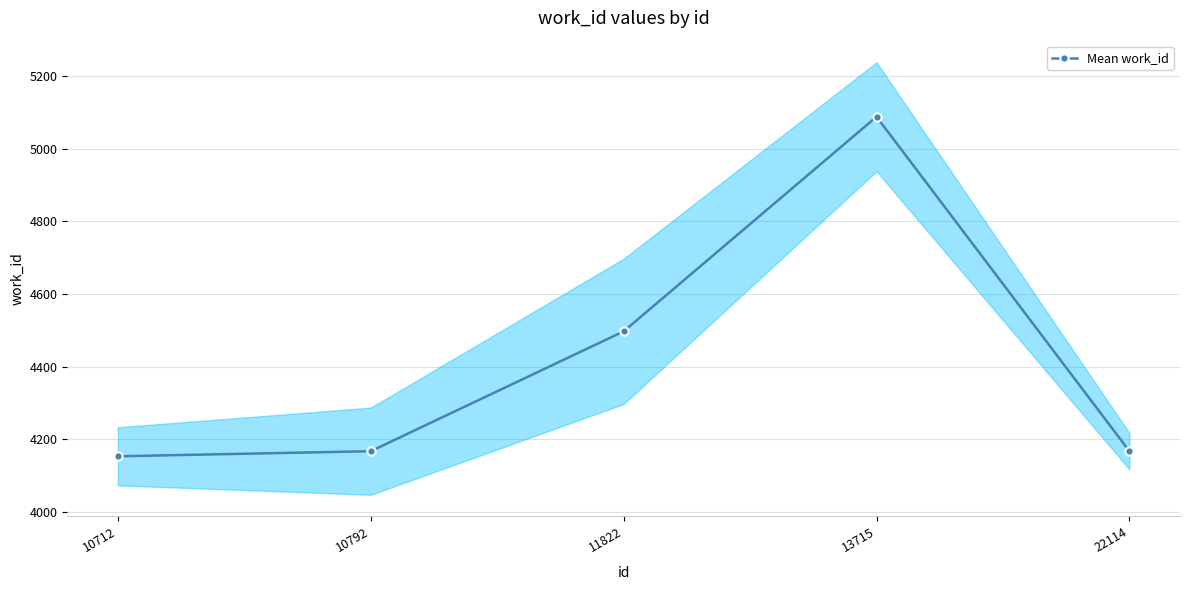

Reading right to left, what are all the values shown in this chart?

22114=4167	13715=5088	11822=4497	10792=4167	10712=4153